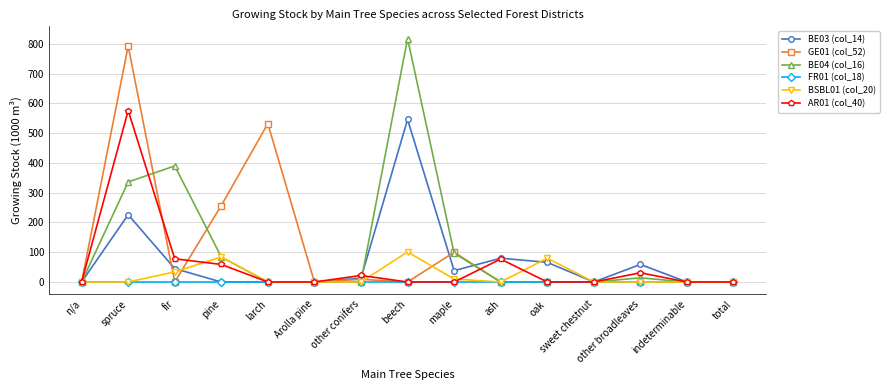

At which label does BE03 (col_14) reach its peak?

beech